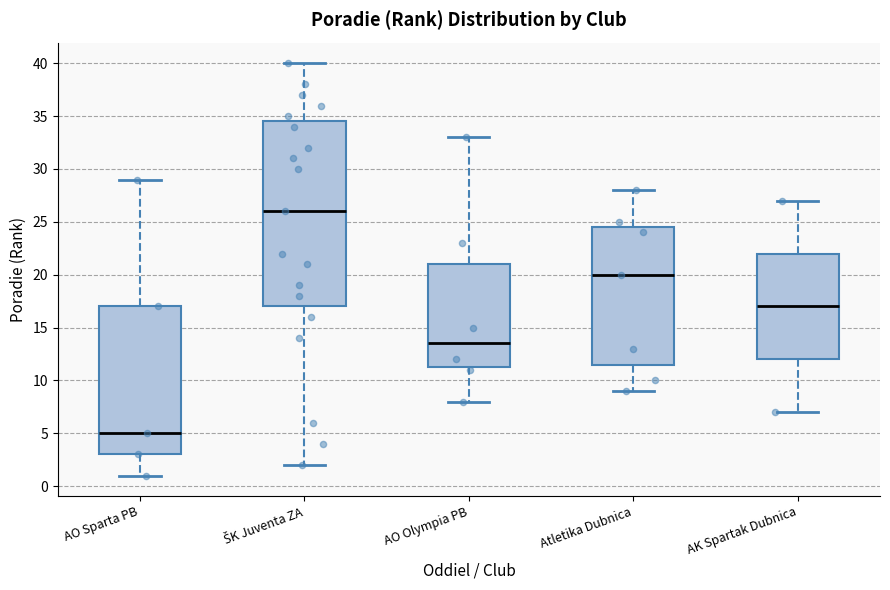

Where does the median line of the box for AK Spartak Dubnica sit on the y-axis? The values are not printed on the chart, so give them approximately, as read against the axis.

17.0